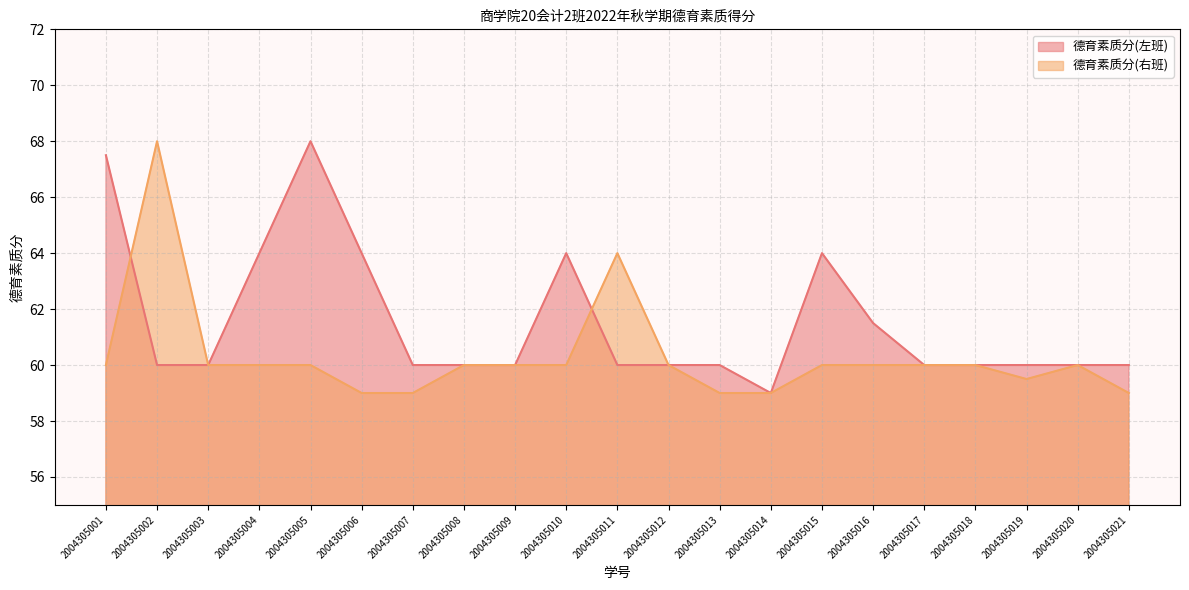

List the labels in order of 德育素质分(左班) value, smallest first.

2004305014, 2004305002, 2004305003, 2004305007, 2004305008, 2004305009, 2004305011, 2004305012, 2004305013, 2004305017, 2004305018, 2004305019, 2004305020, 2004305021, 2004305016, 2004305004, 2004305006, 2004305010, 2004305015, 2004305001, 2004305005